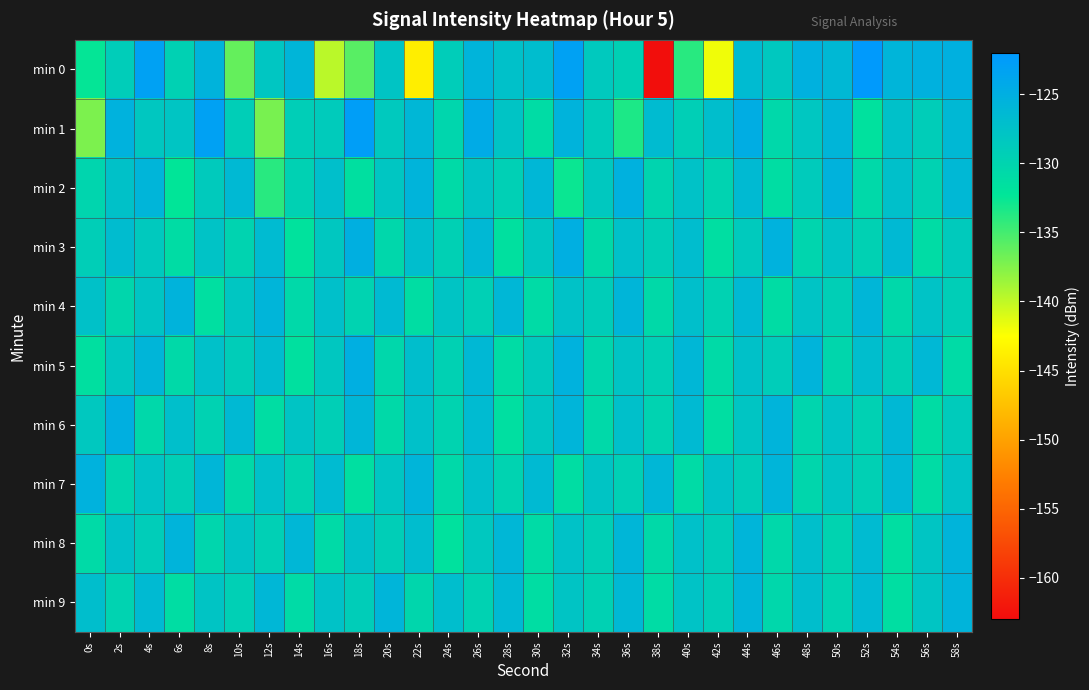

At 54s, list the series in order from smallest to largest.

min 8, min 9, min 4, min 5, min 1, min 2, min 3, min 6, min 7, min 0